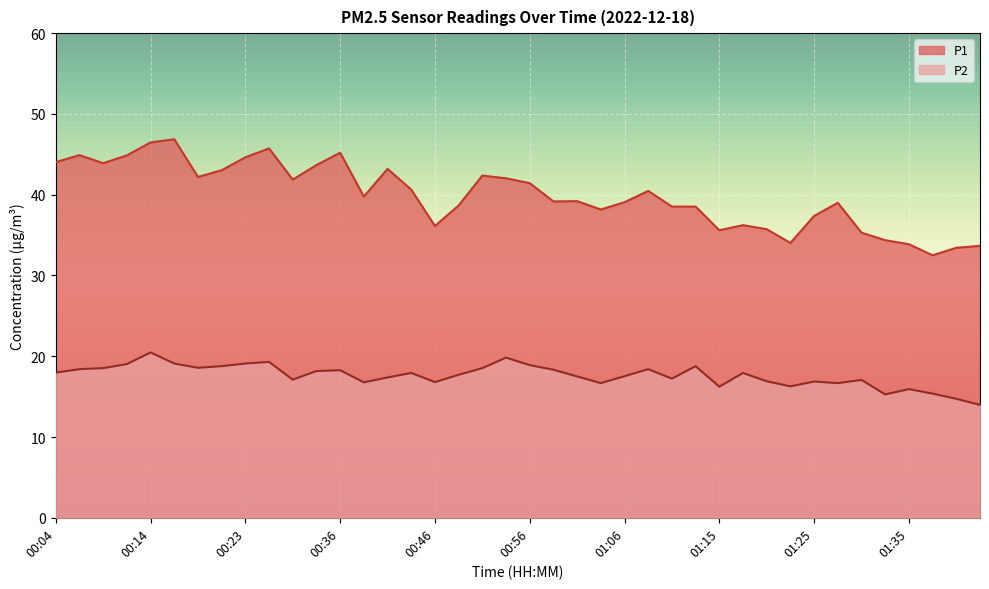

Rank the series at 01:37 from highest to lowest value.

P1, P2